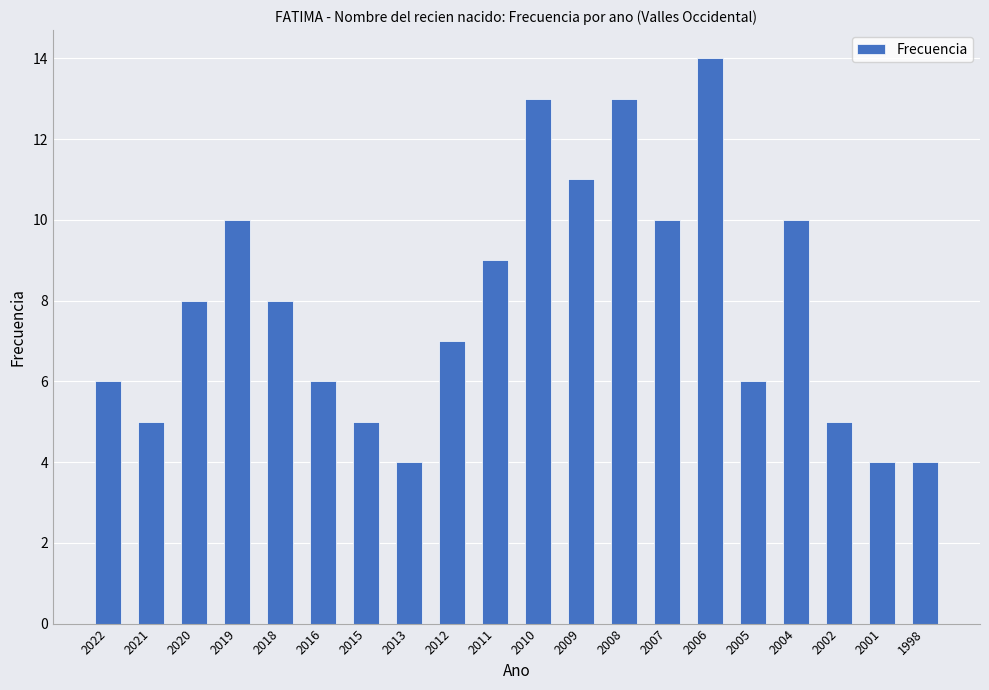

What is the change in value from 2016 to 2008?

+7